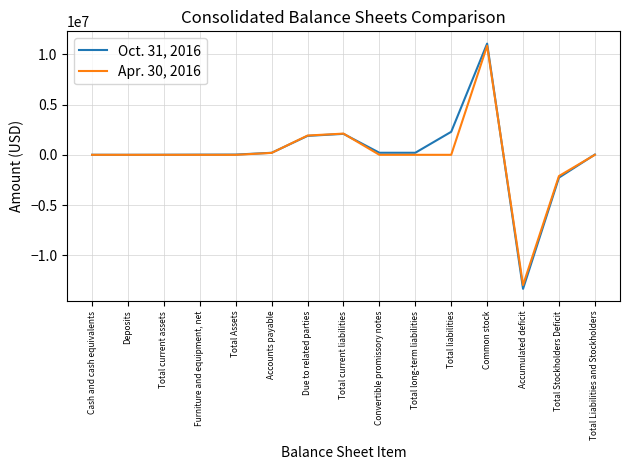

What is the difference between the maximum and minimum values in the Oct. 31, 2016 series?

24379128